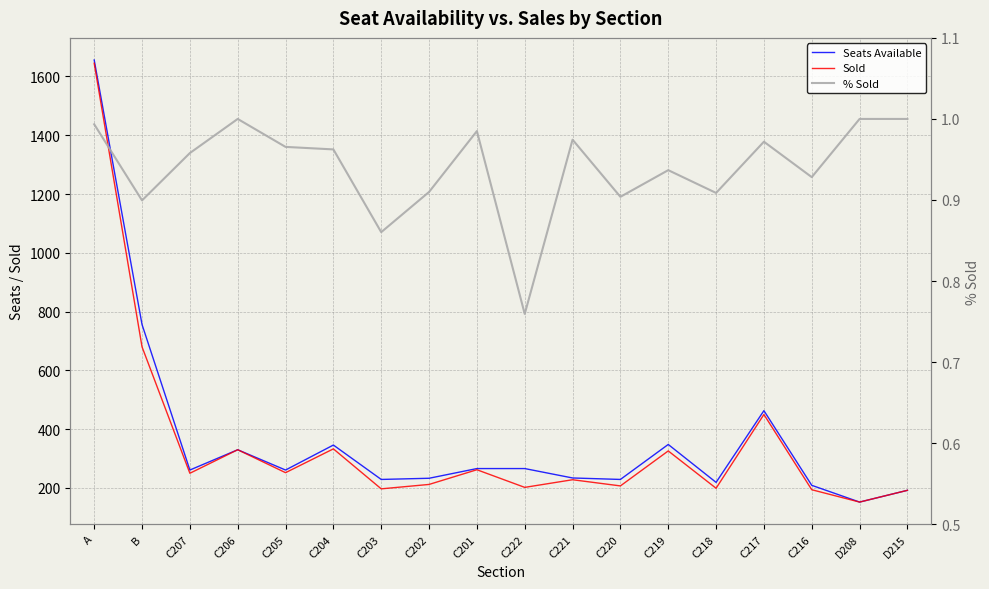

Where is the first local minimum for % Sold?

B